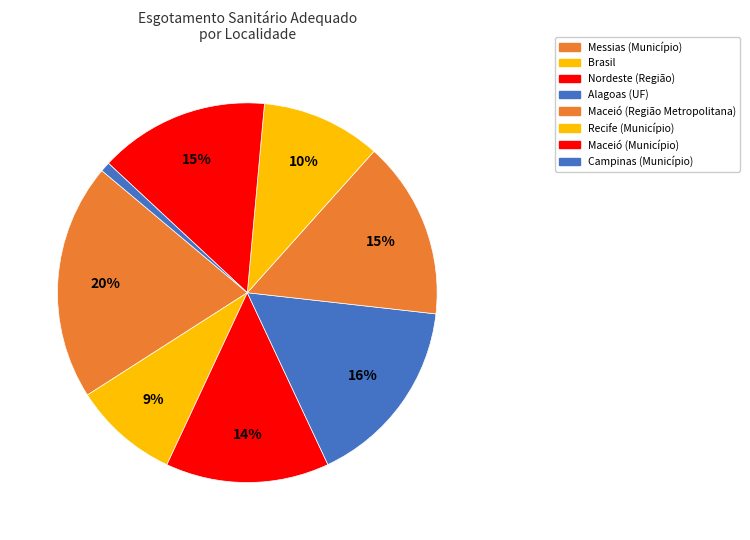

To the nearest percent, what is the difference between the largest and smallest slice percentages?

20%